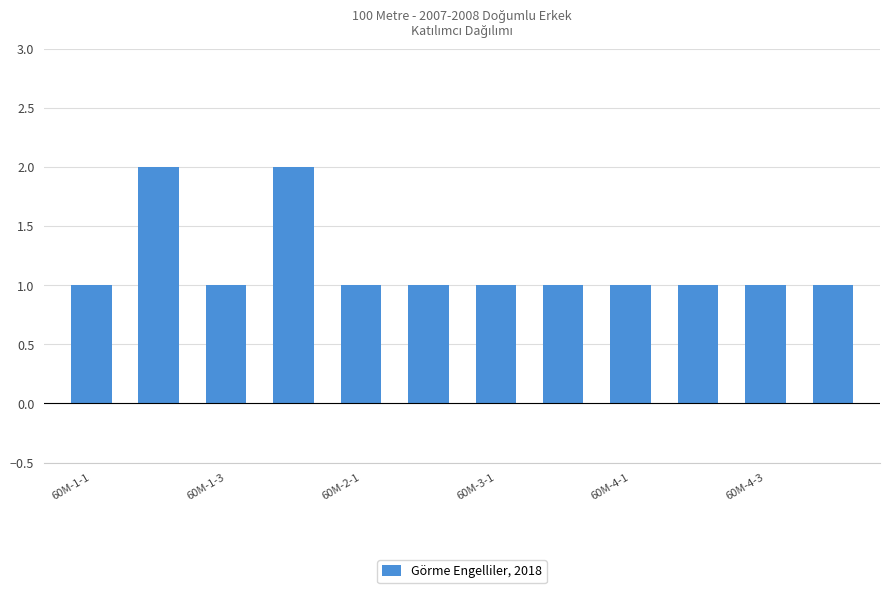

What is the value of the 6th bar from the left?

1